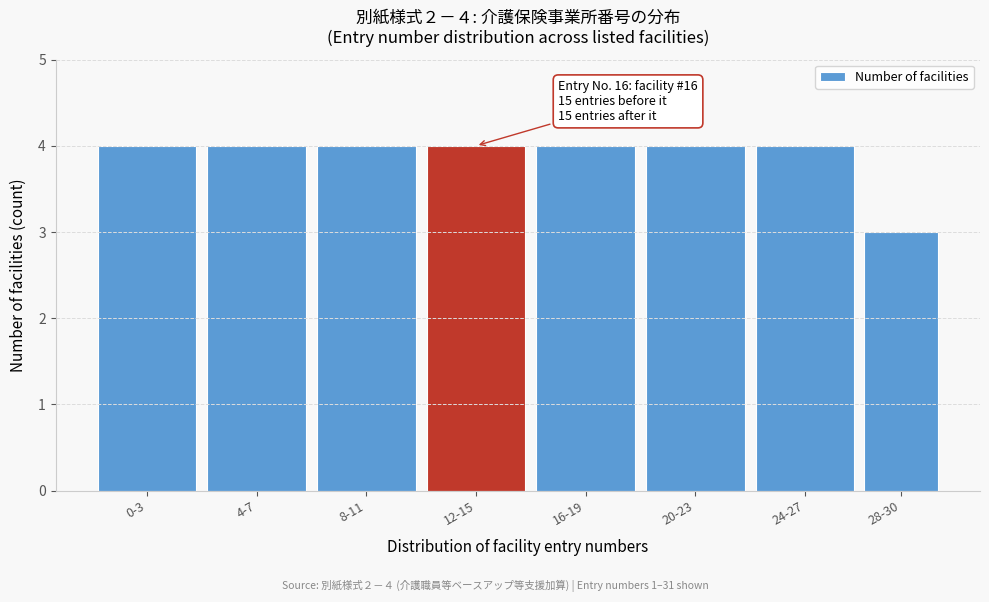

Reading left to right, extract all data points from this chart.

4	4	4	4	4	4	4	3